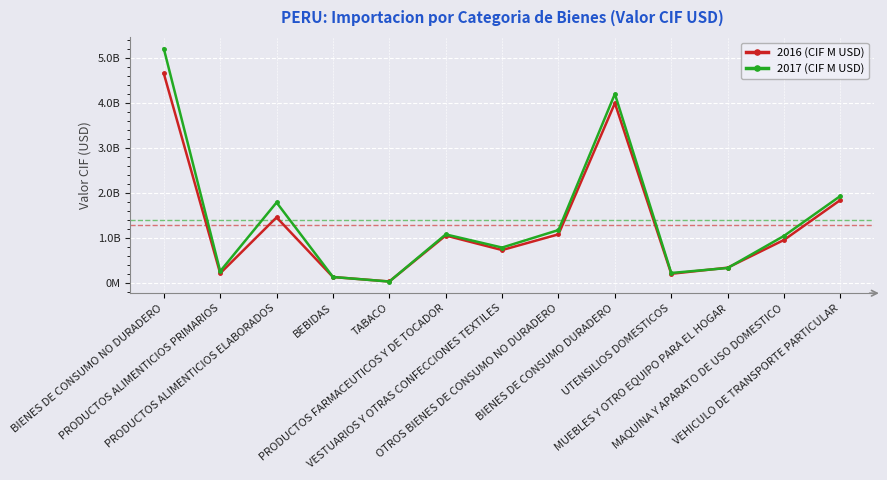

Which label corresponds to the smallest value in the chart?

TABACO